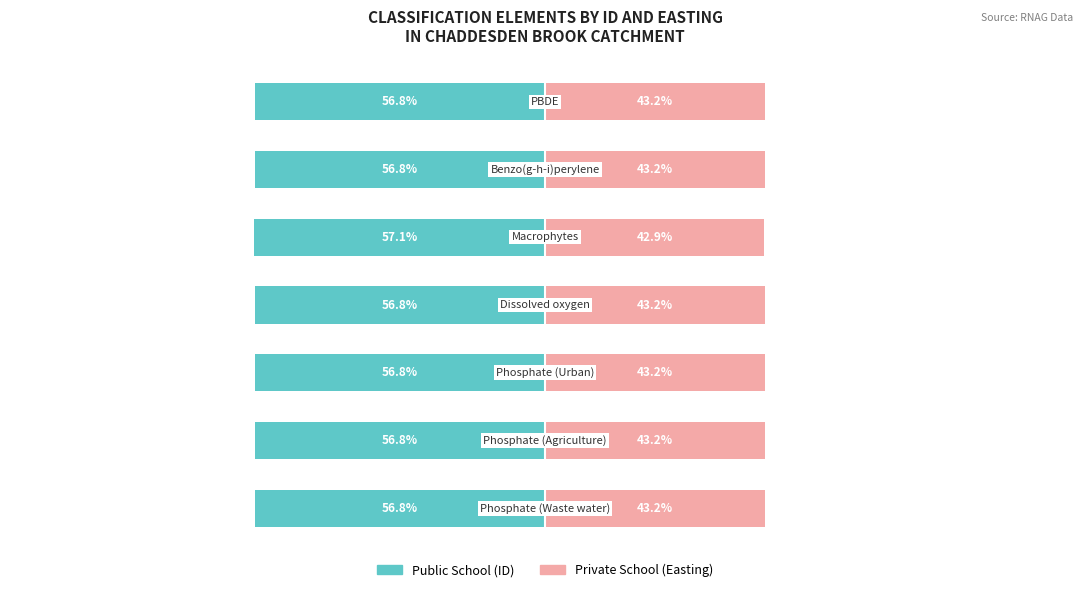

True or false: Private School has a value of 24.3 at 0.

False